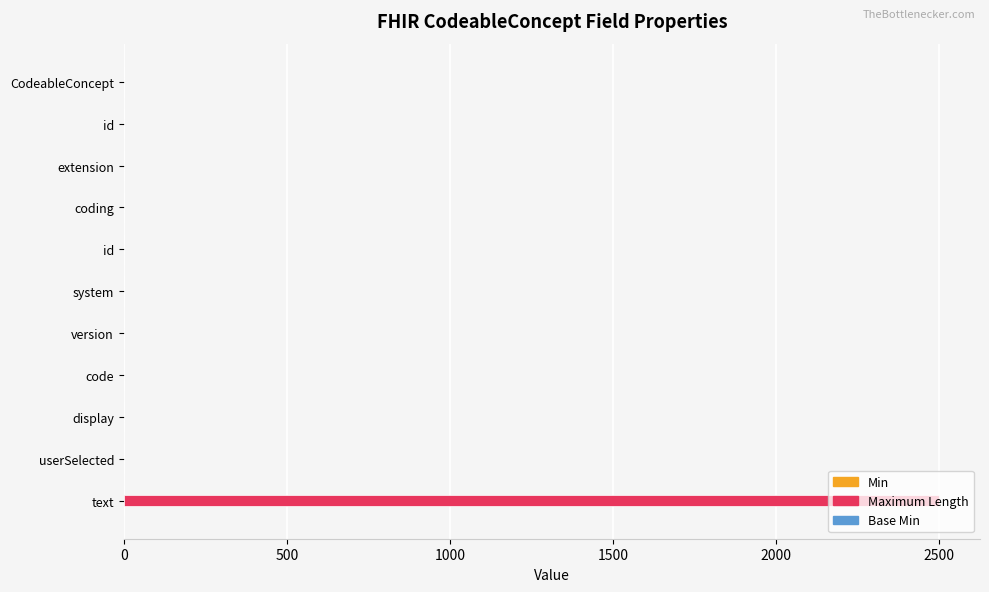

Rank the series by their maximum value, from highest to lowest.

Maximum Length, Min, Base Min